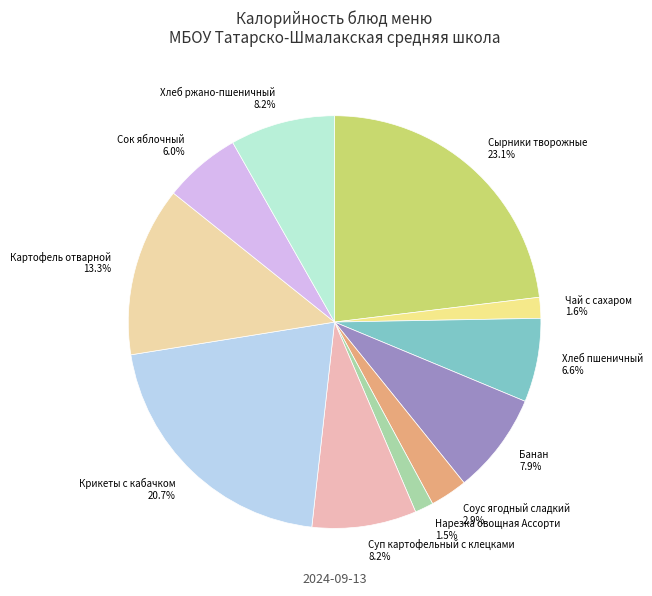

Does Банан represent more than half of the total?

No